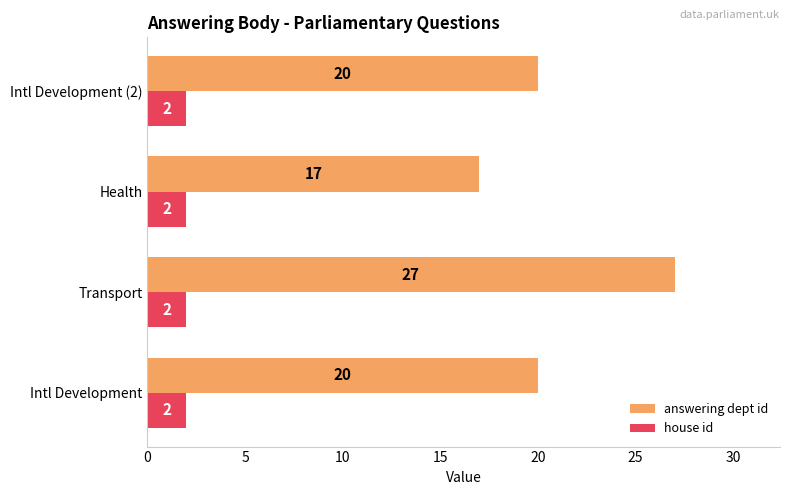

Rank the series by their average value, from highest to lowest.

answering dept id, house id